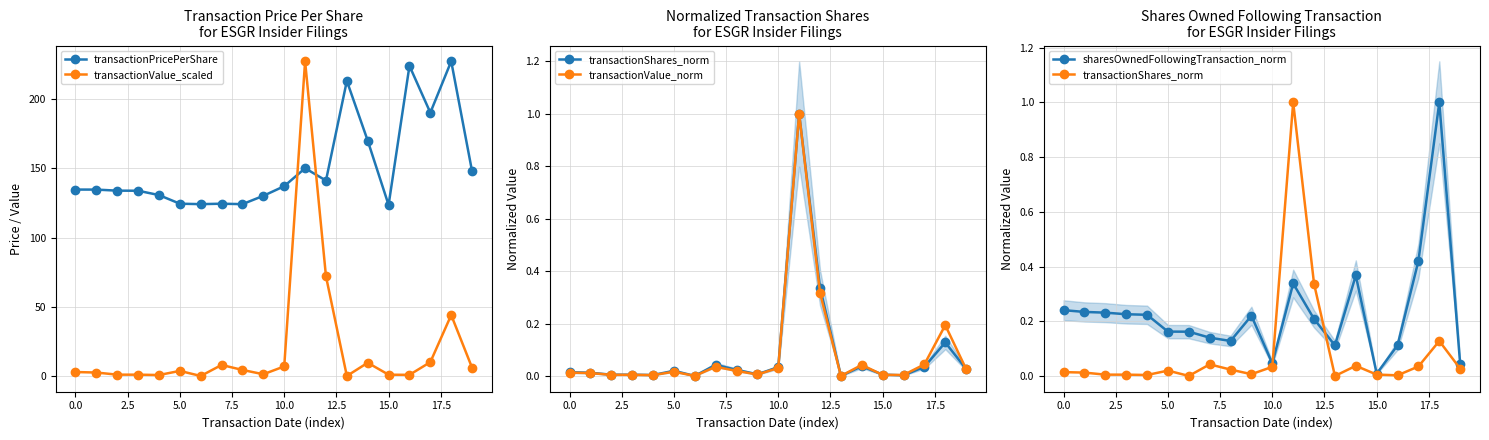

The transactionPricePerShare series shows 254.2 at 19. True or false?

False